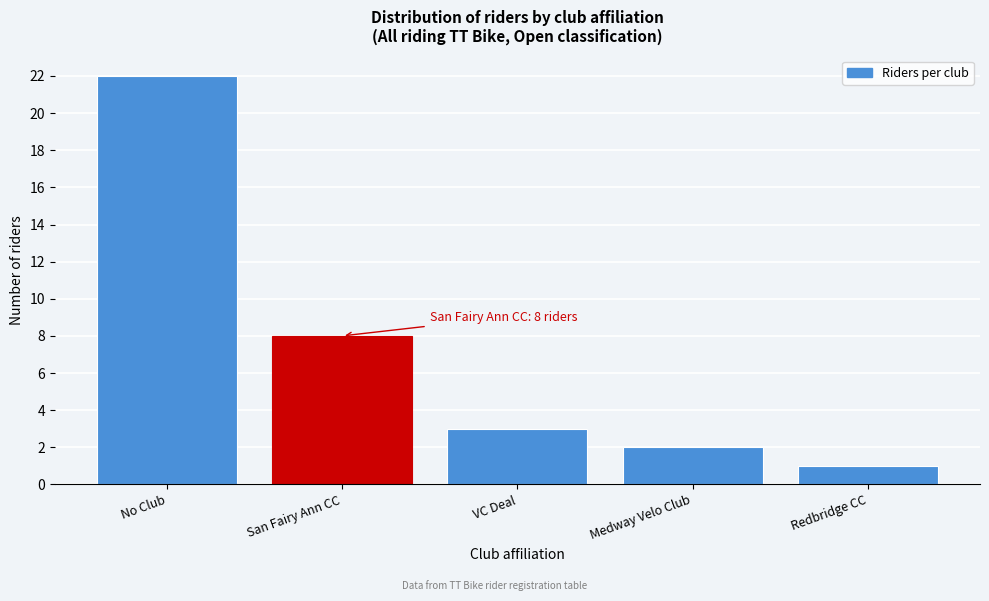

Reading right to left, transcribe all the data shown in this chart.

1	2	3	8	22